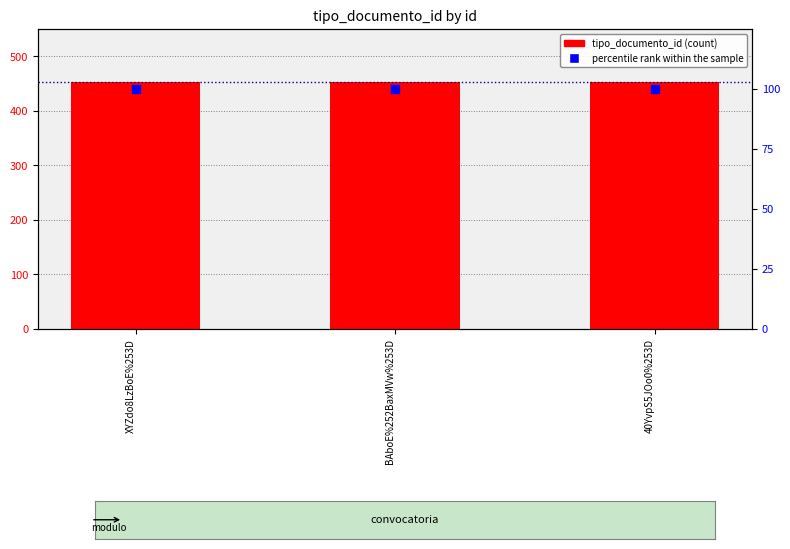

Is the value of tipo_documento_id at 40YvpS5JOo0%253D greater than the value of percentile rank within the sample at XYZdo8LzBoE%253D?

Yes